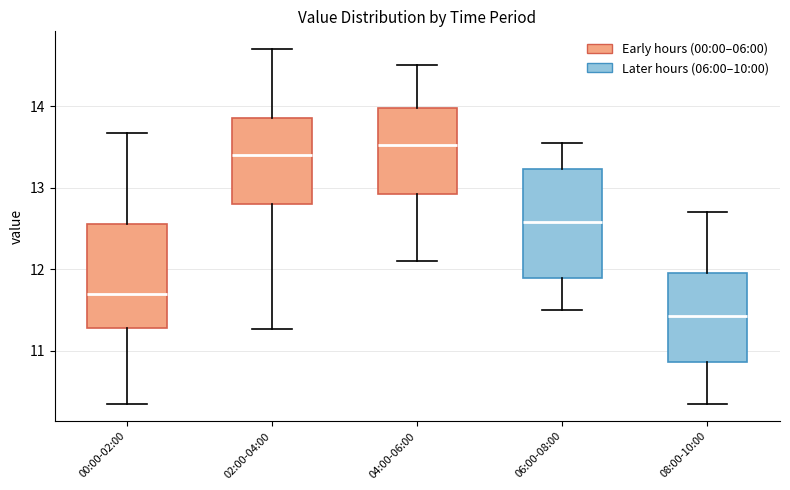

Where does the median line of the box for 00:00-02:00 sit on the y-axis? The values are not printed on the chart, so give them approximately, as read against the axis.

11.7